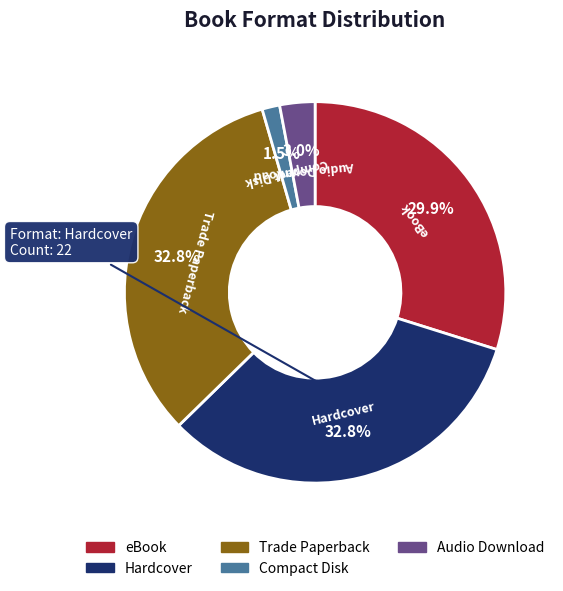

Count the number of slices in the pie.

5